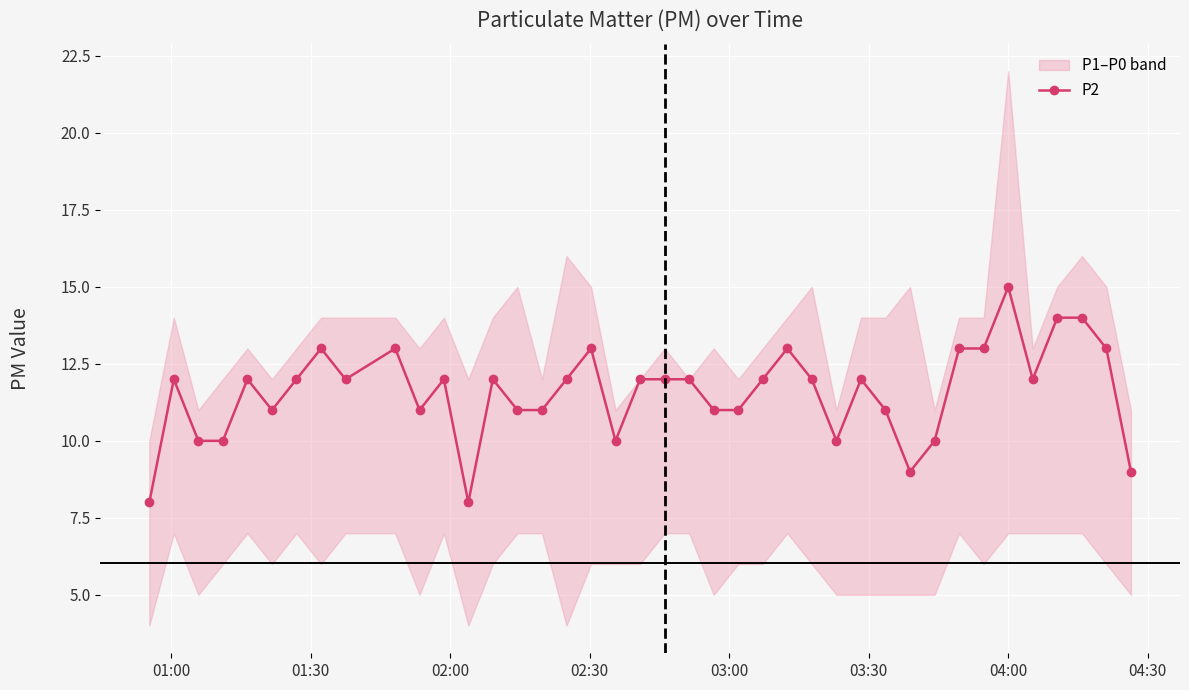

What is the value of the P2 point at the 4th from the left?

10